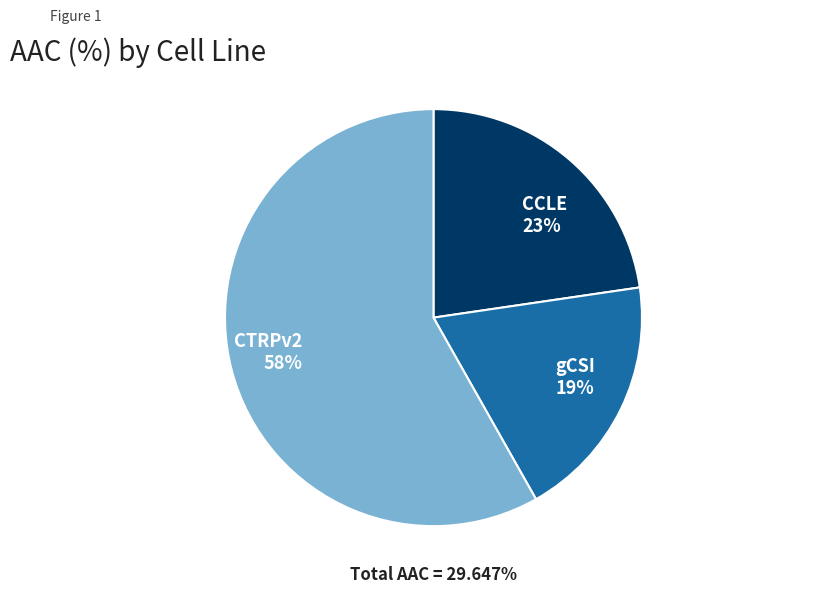

Approximately how many times larger is the value at gCSI compared to CTRPv2?

0.3